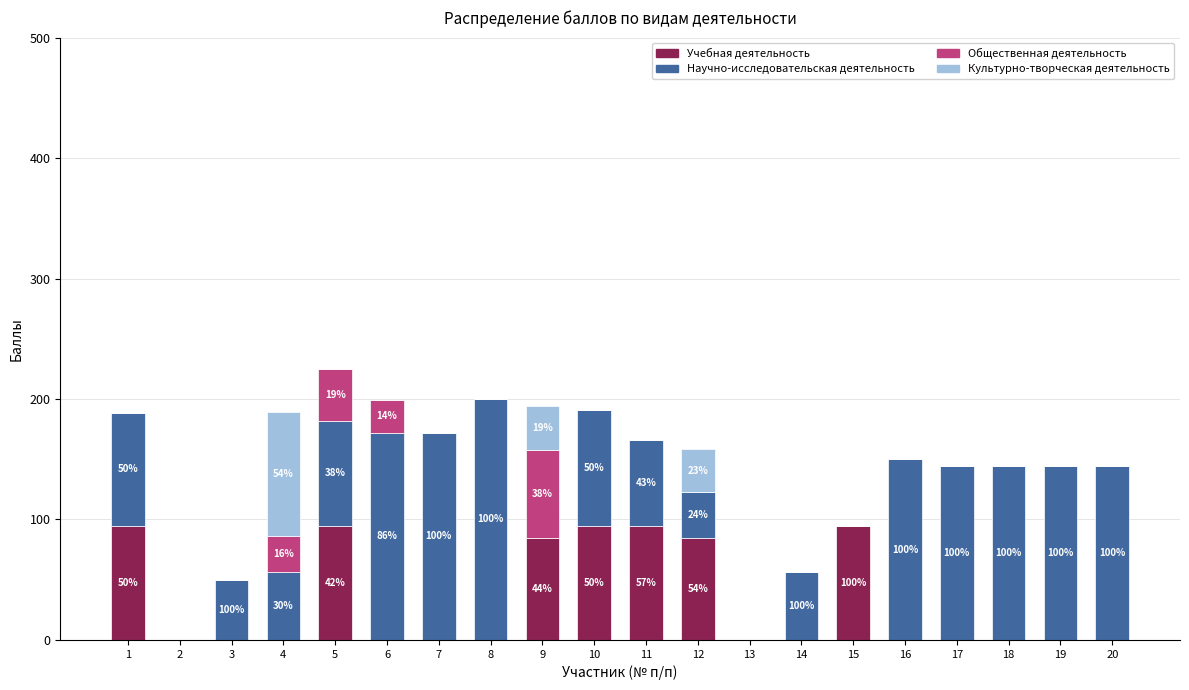

What are all the series names shown in the legend?

Учебная деятельность, Научно-исследовательская деятельность, Общественная деятельность, Культурно-творческая деятельность